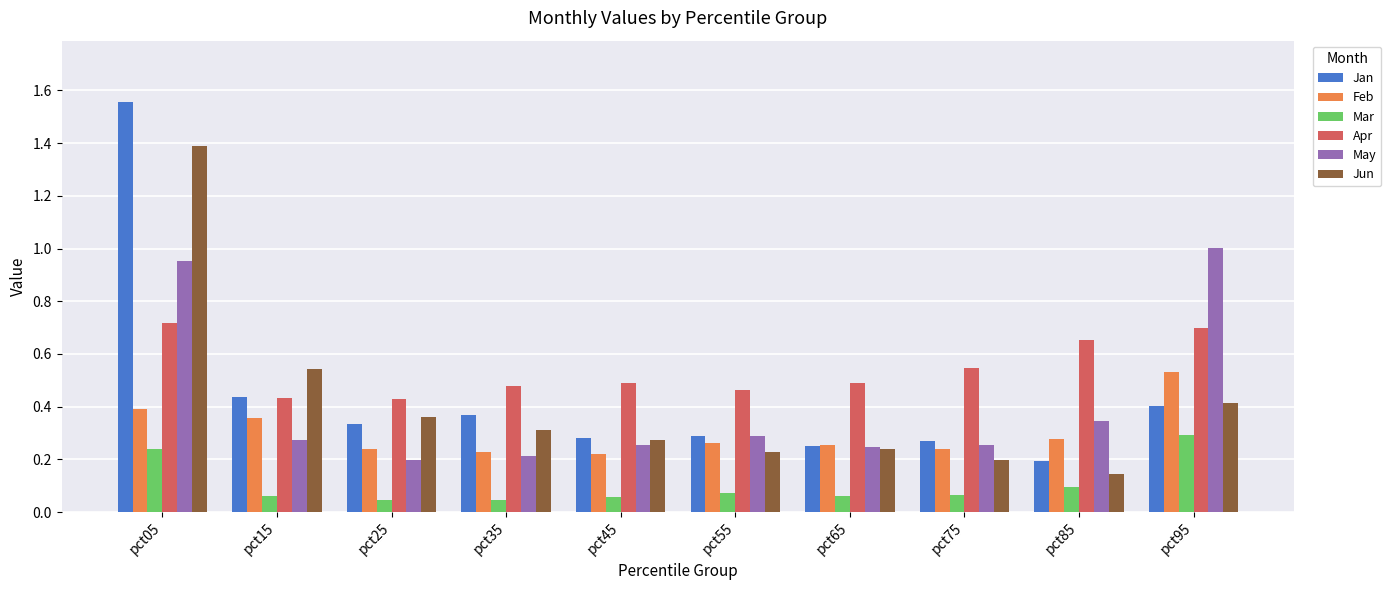

At which category is the sum across all series the highest?

pct05